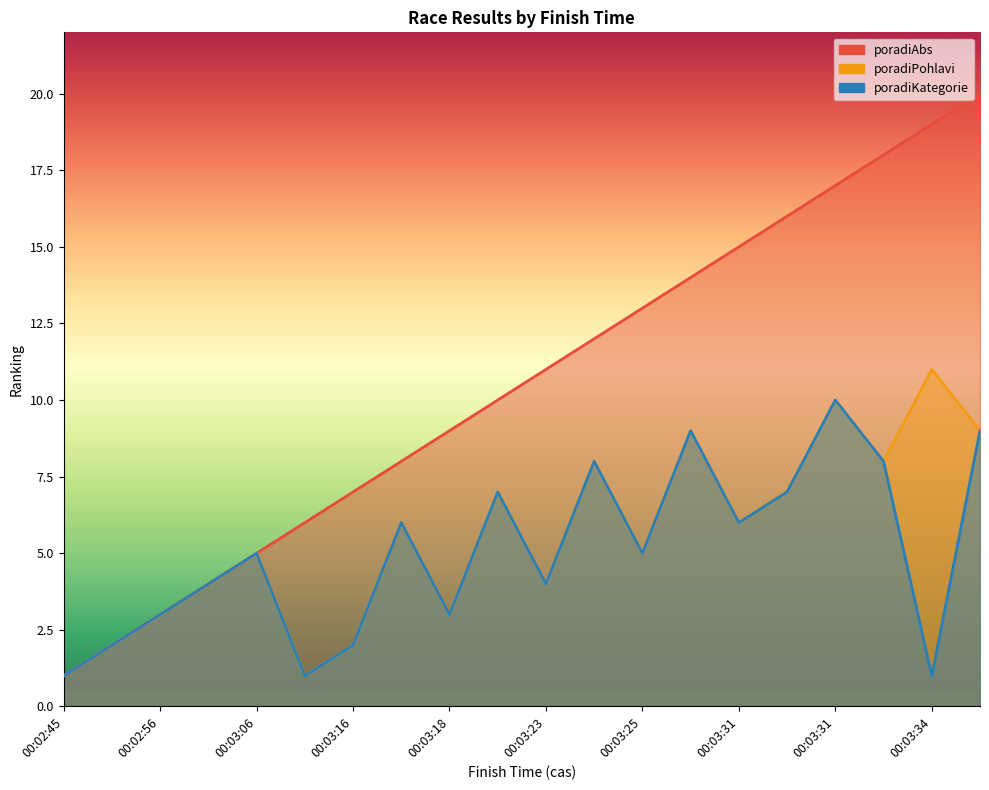

Between 00:03:25 and 00:03:31, which series saw the biggest shift?

poradiPohlavi